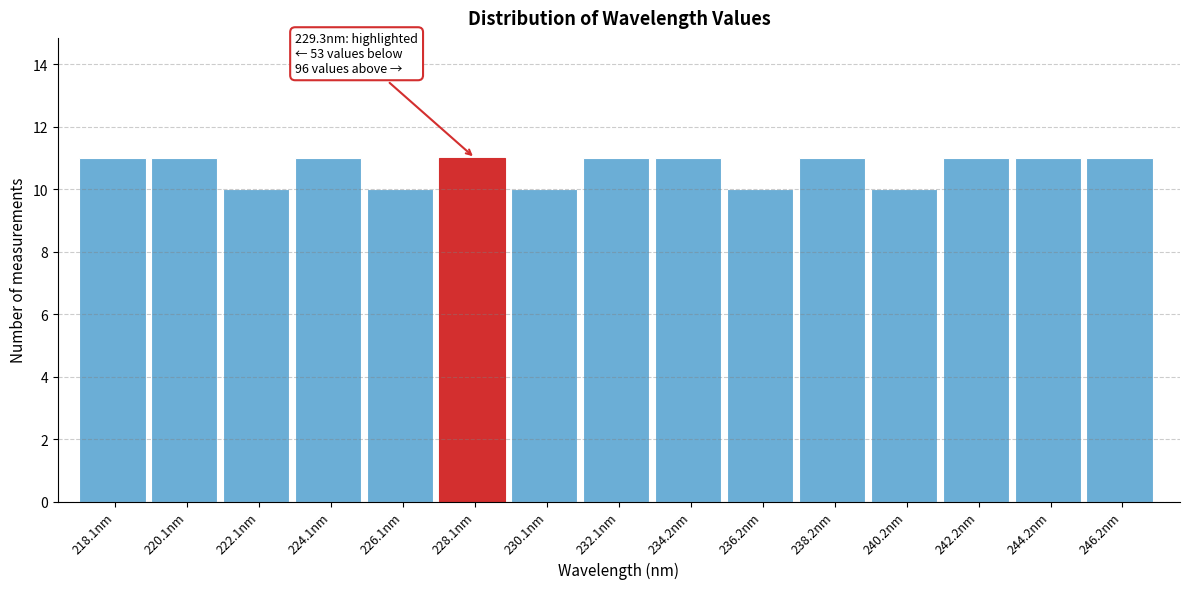

Reading left to right, list all the values displayed in this chart.

218.1nm=11	220.1nm=11	222.1nm=10	224.1nm=11	226.1nm=10	228.1nm=11	230.1nm=10	232.1nm=11	234.2nm=11	236.2nm=10	238.2nm=11	240.2nm=10	242.2nm=11	244.2nm=11	246.2nm=11